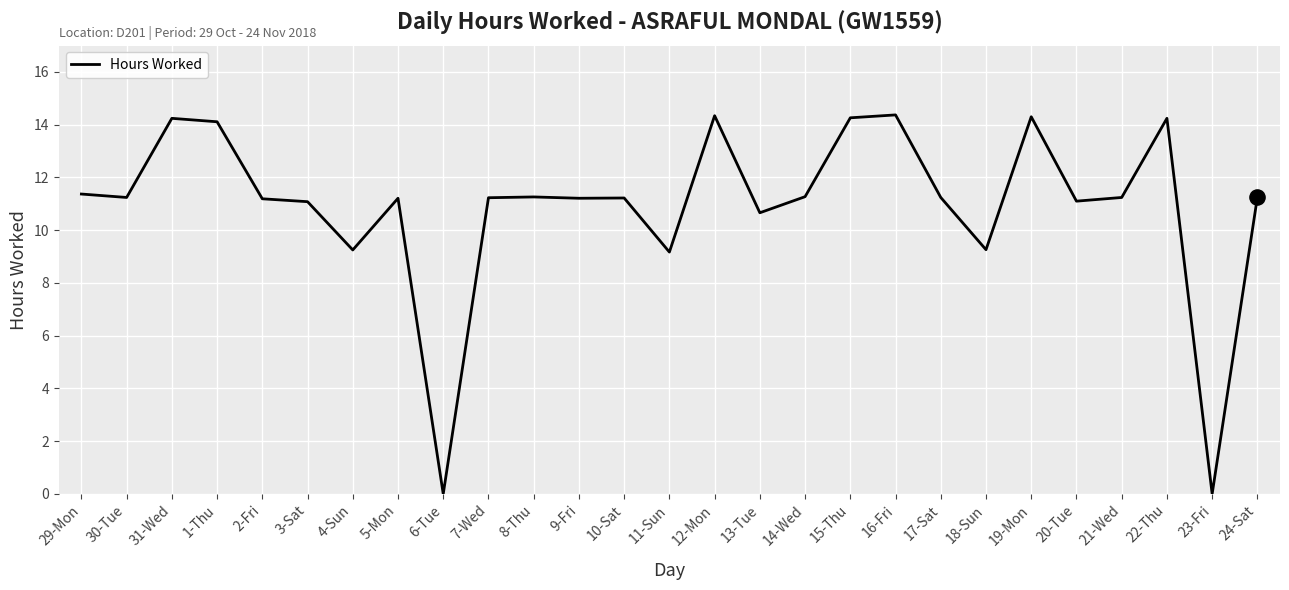

What is the change in value from 9-Fri to 19-Mon?

+3.1